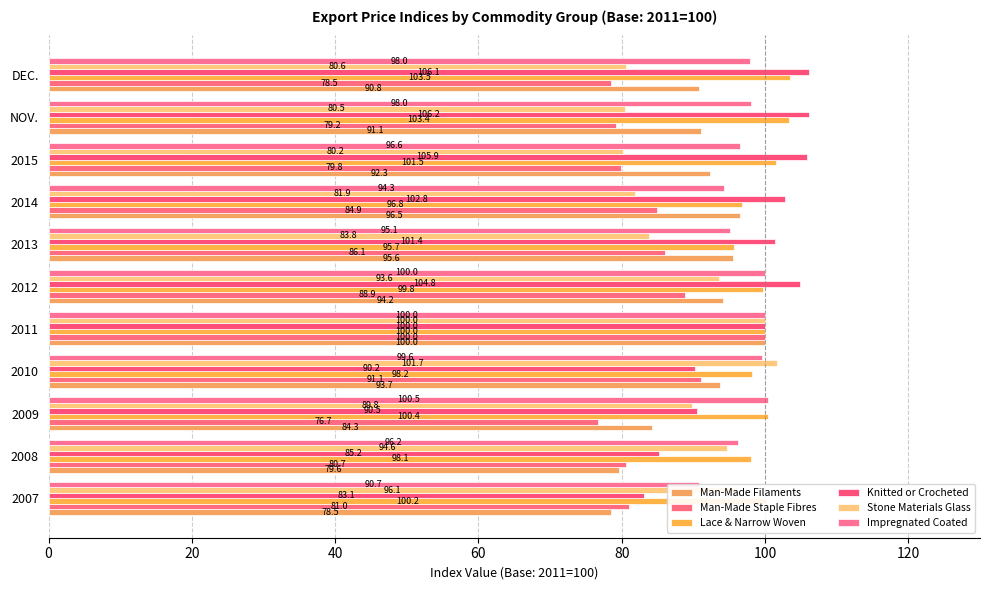

Does the chart contain stacked bars?

No